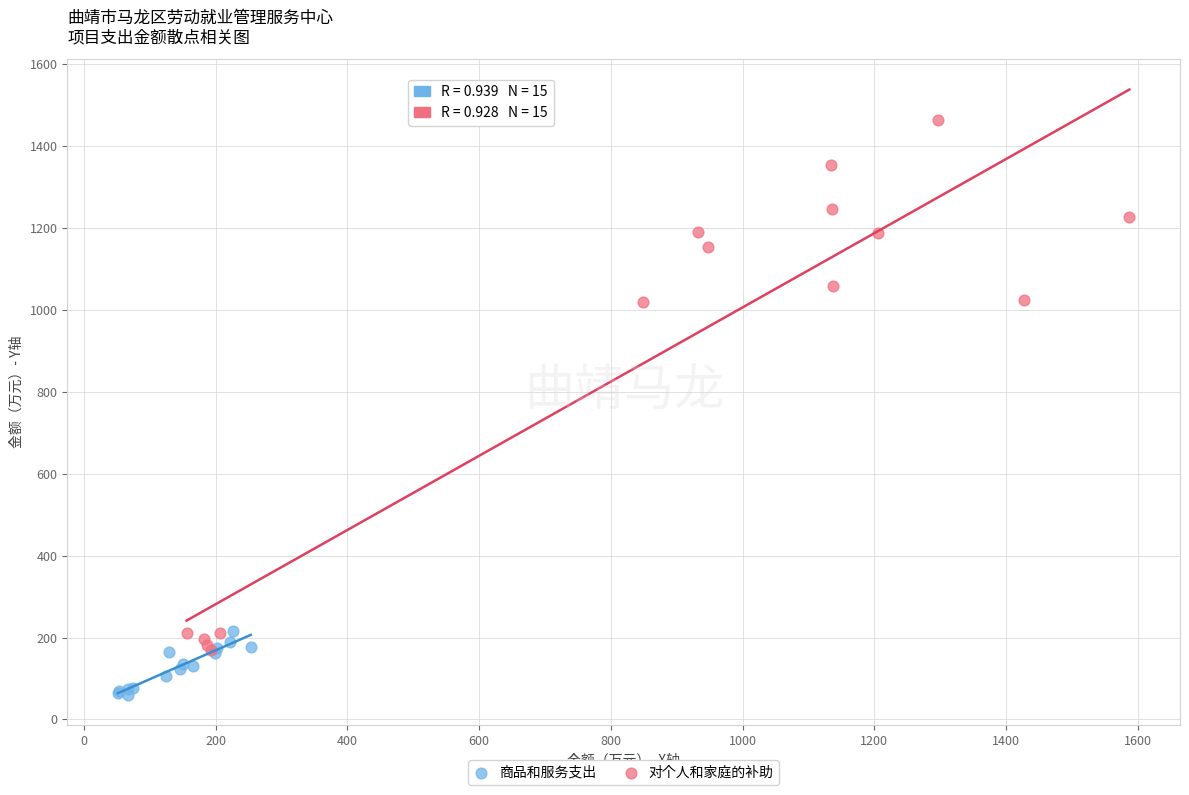

What are all the series names shown in the legend?

商品和服务支出, 对个人和家庭的补助